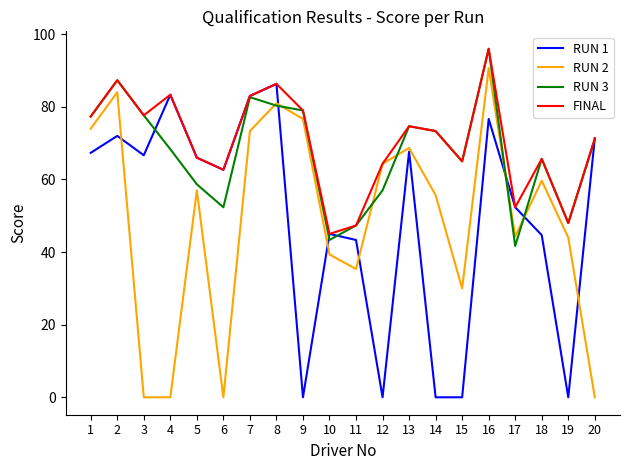

What value does the FINAL series have at 14?

73.3